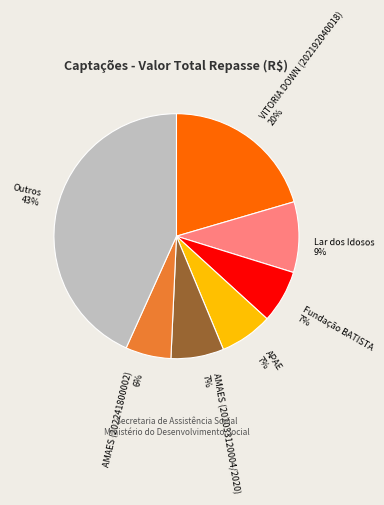

Is there any slice that represents more than half of the pie?

No